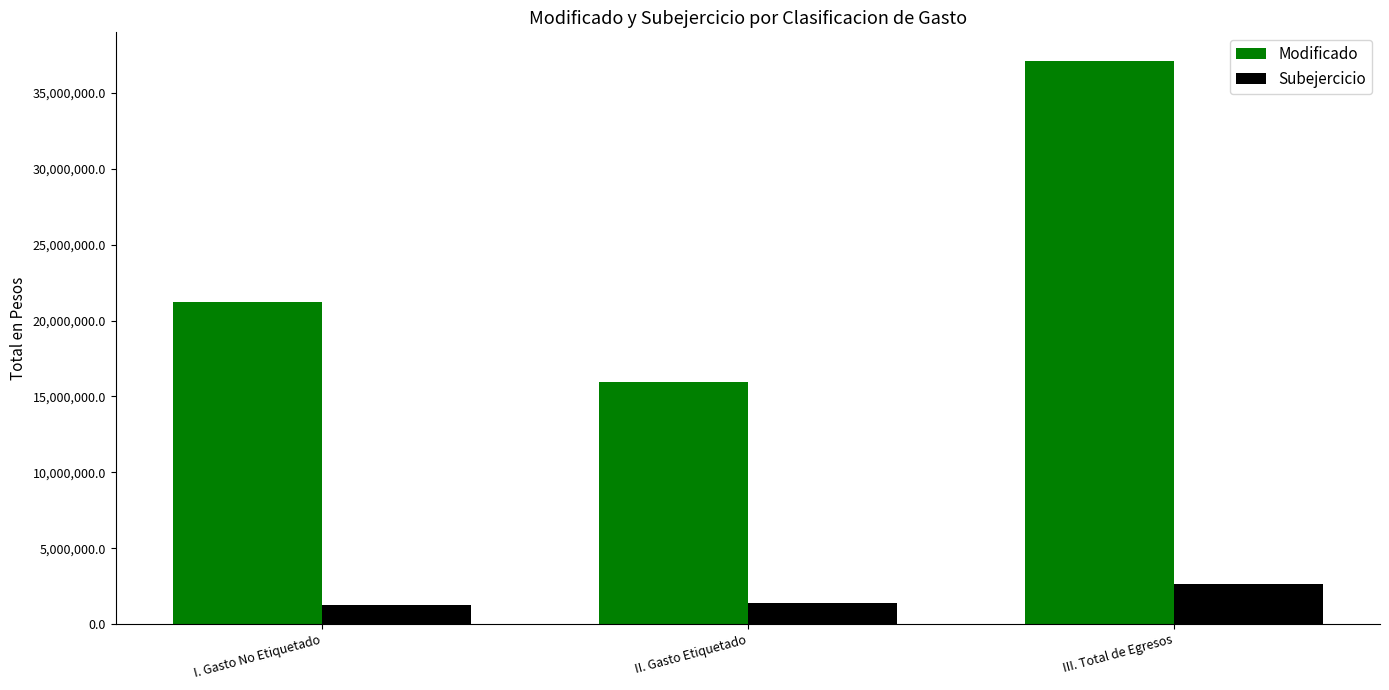

What are all the series names shown in the legend?

Modificado, Subejercicio